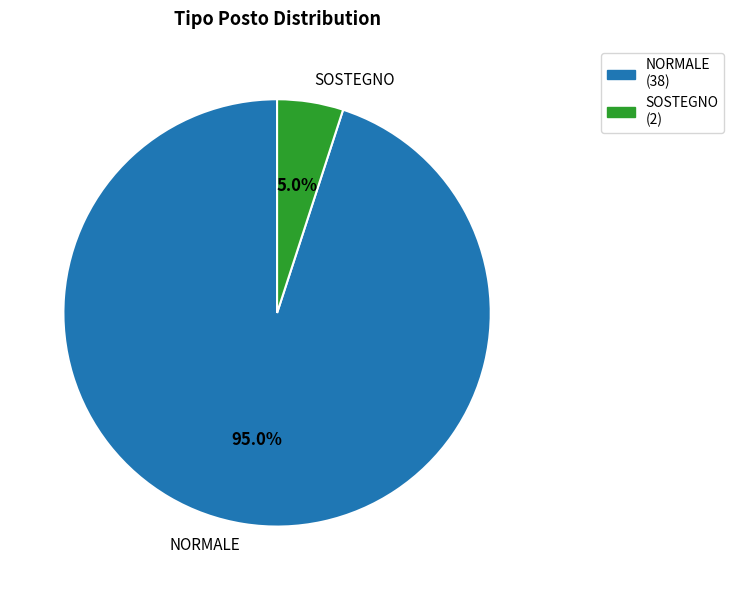

To the nearest percent, what portion does NORMALE represent?

95%